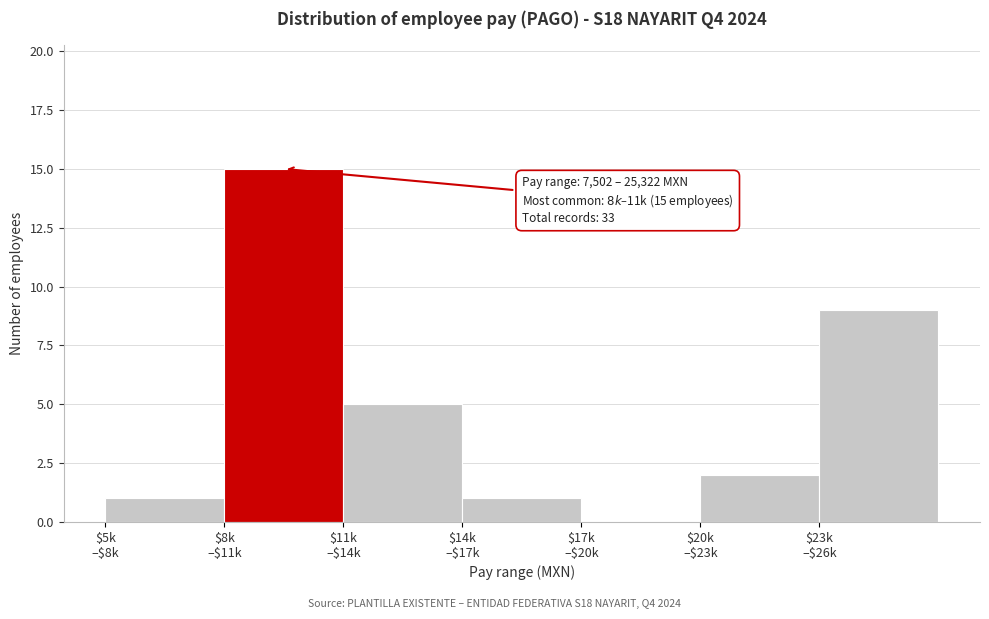

What is the greatest value displayed?

15